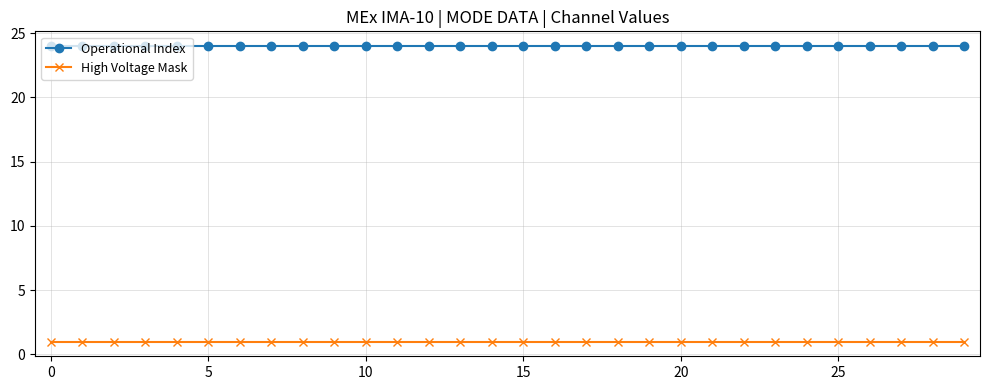

What is the sum of all High Voltage Mask values?

30